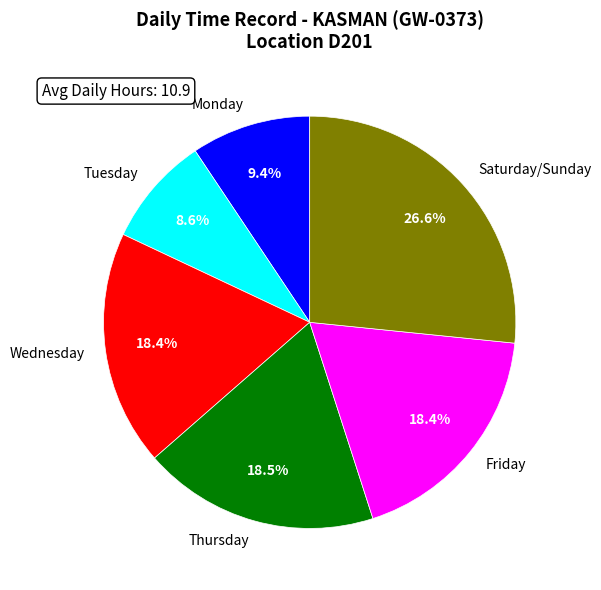

What portion of the pie excludes Saturday/Sunday?

73.4%